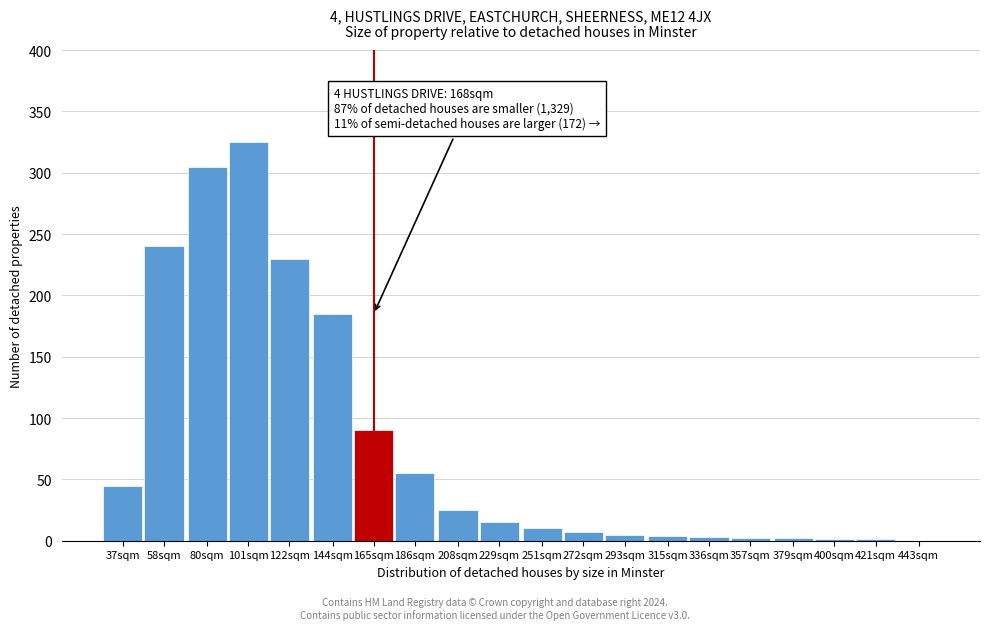

Is it true that the value at 443sqm is -219?

False